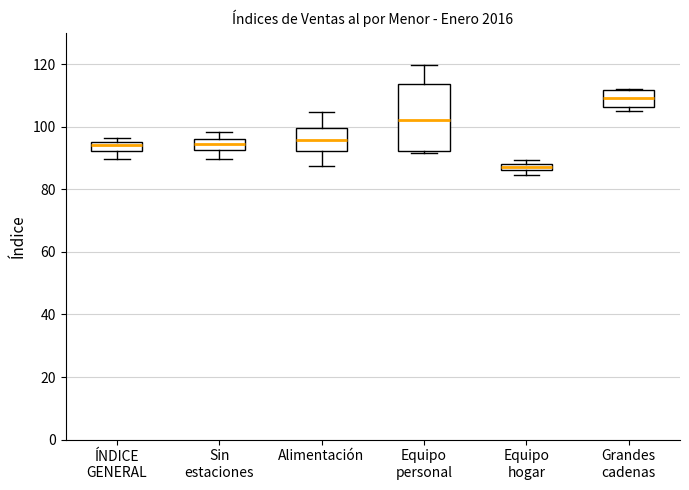

Which box has the lowest median line?

Equipo hogar